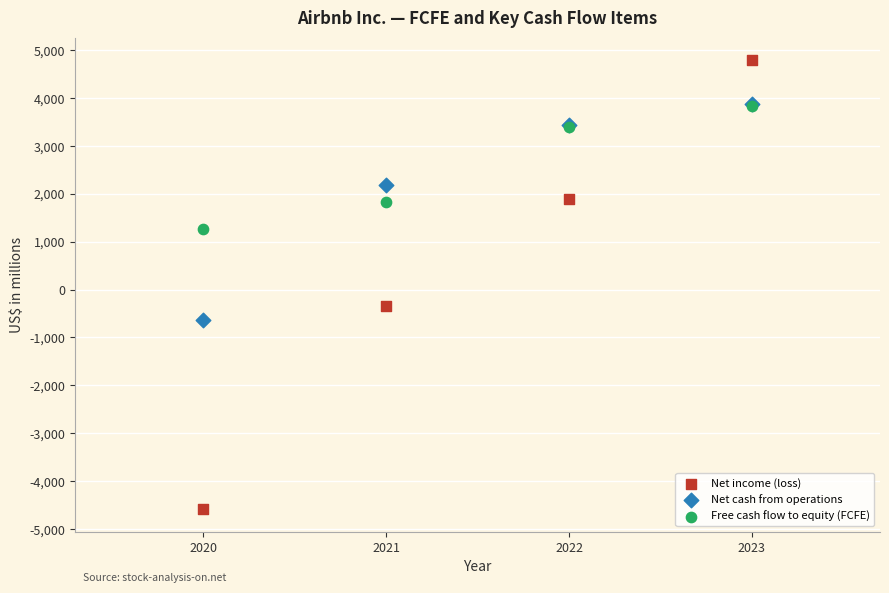

In the Free cash flow to equity (FCFE) series, what Y value is closest to 2547?

1835